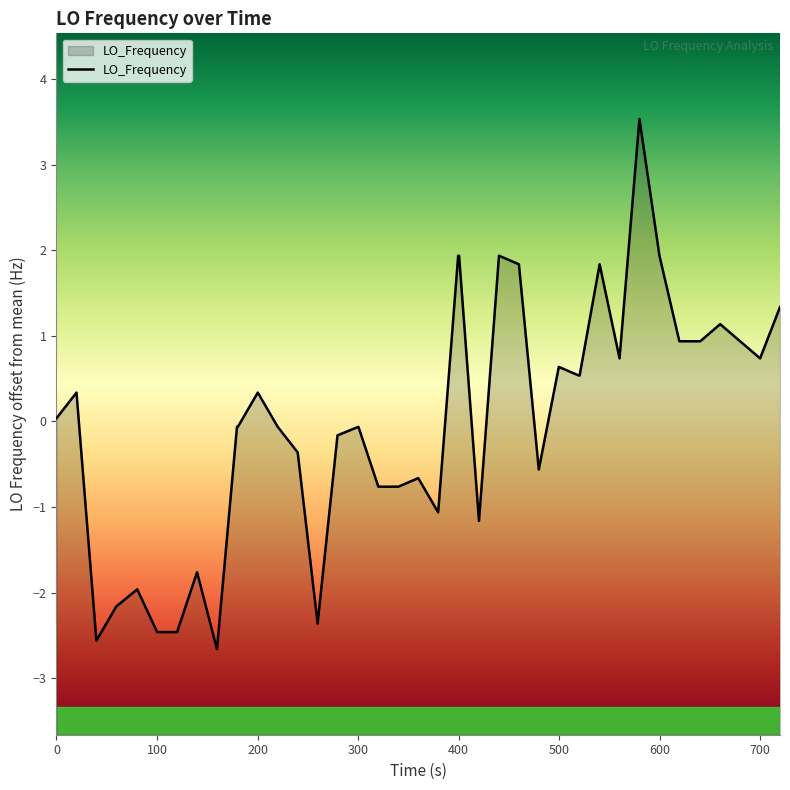

What is the greatest value displayed?

3.5